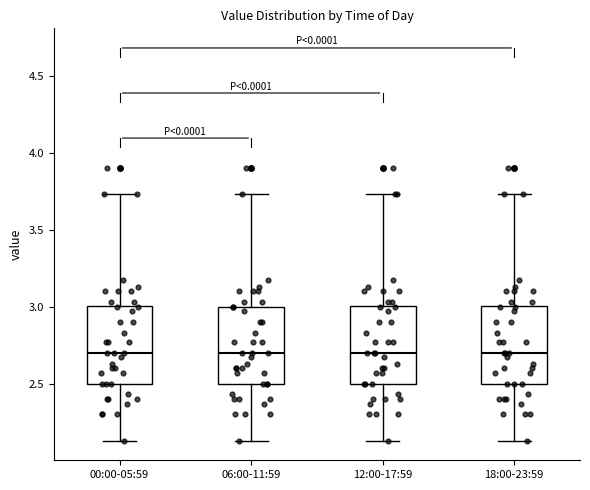

Where does the median line of the box for 12:00-17:59 sit on the y-axis? The values are not printed on the chart, so give them approximately, as read against the axis.

2.70